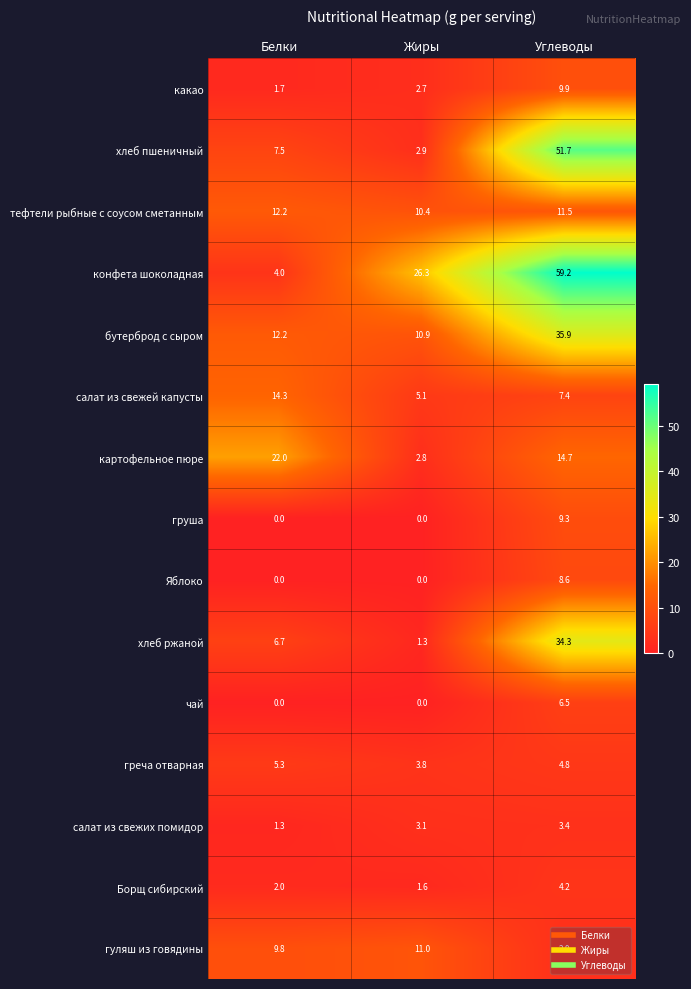

True or false: салат из свежих помидор has a value of 3.1 at Жиры.

True